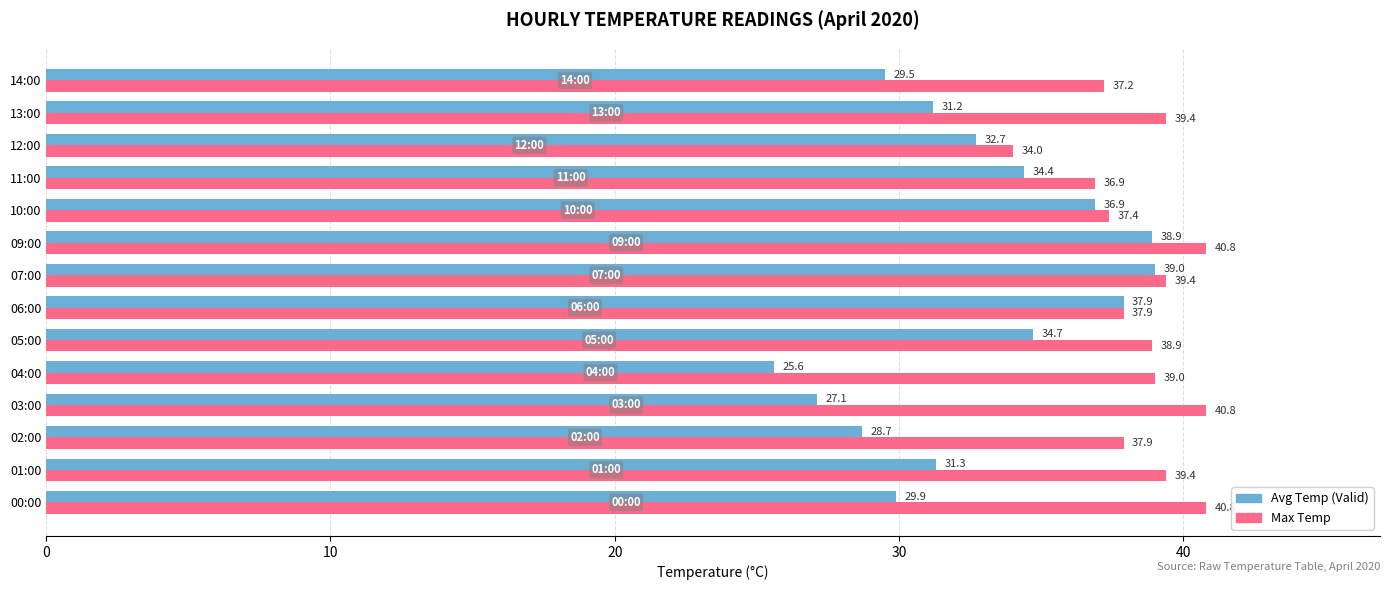

What is the difference between the highest and lowest values at 13:00?

8.2